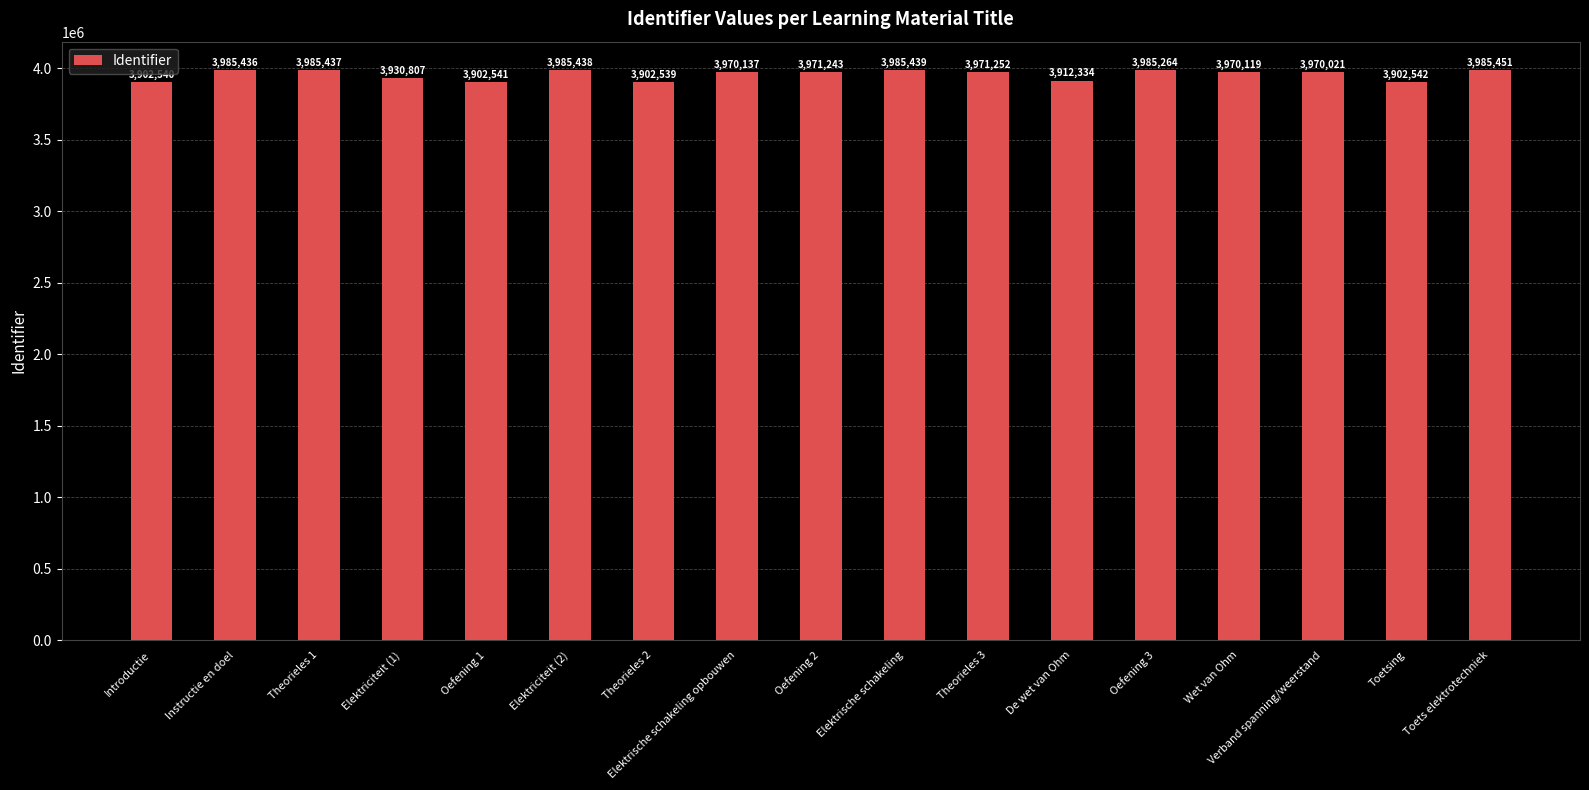

What is the value of the 9th bar from the left?

3971243